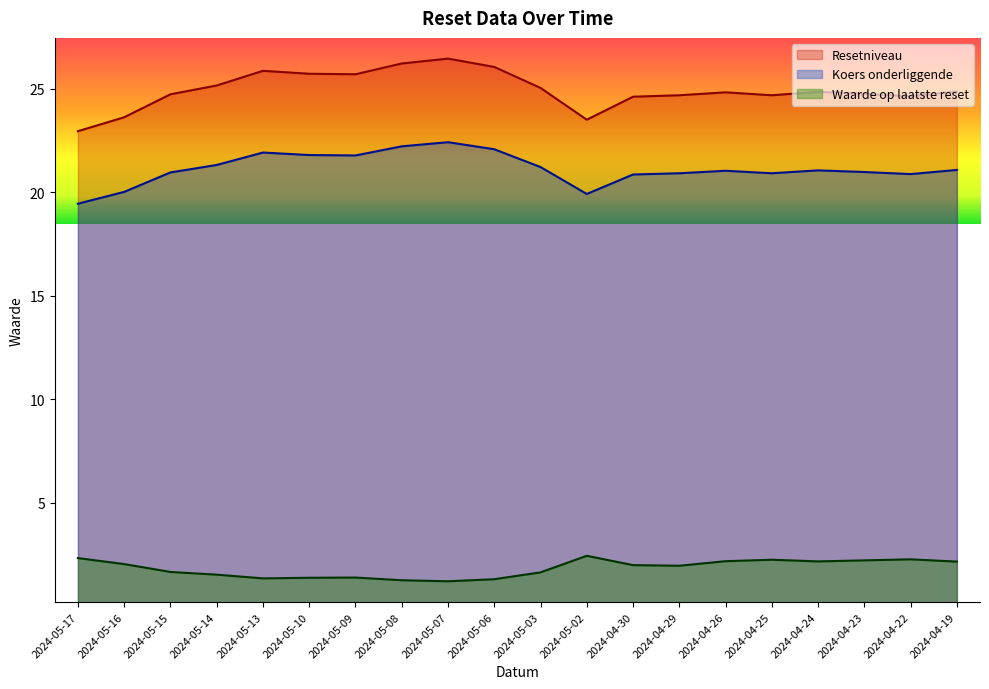

Which category has the lowest value in the Resetniveau series?

2024-05-17